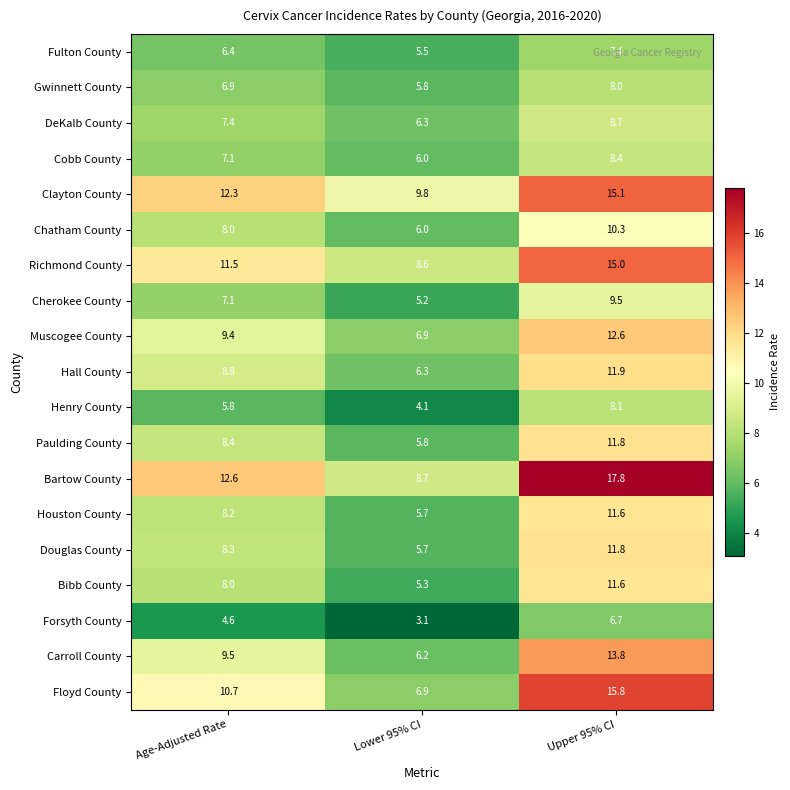

Which series has the widest spread of values?

Bartow County